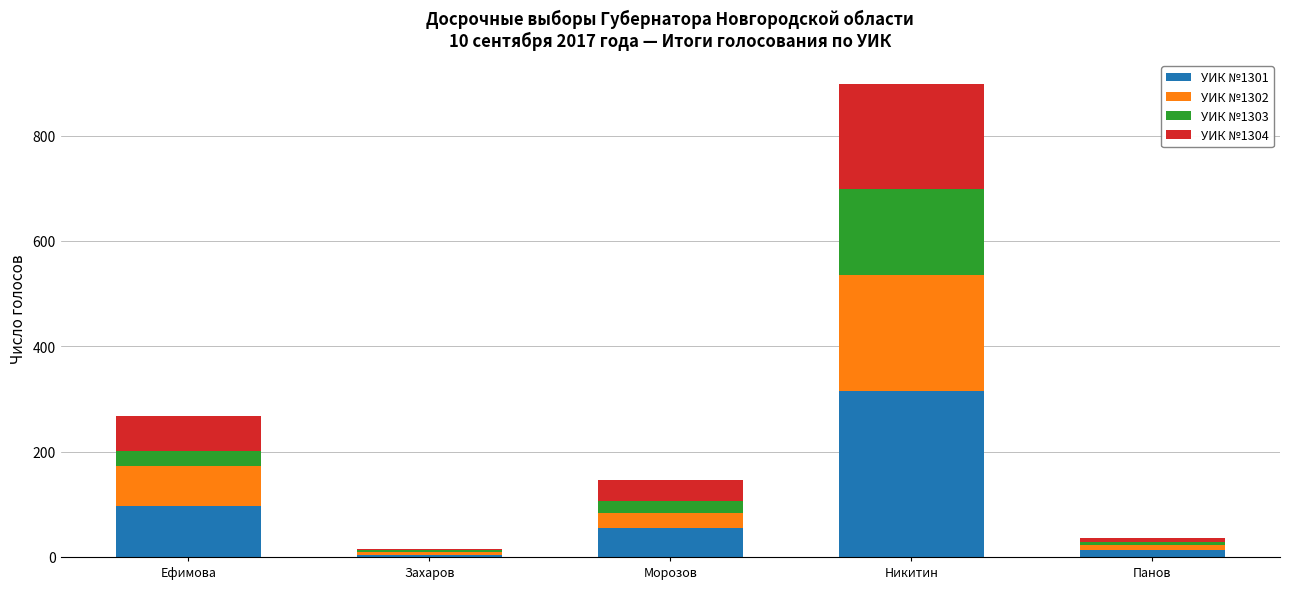

The УИК №1301 series shows 315 at Никитин. True or false?

True